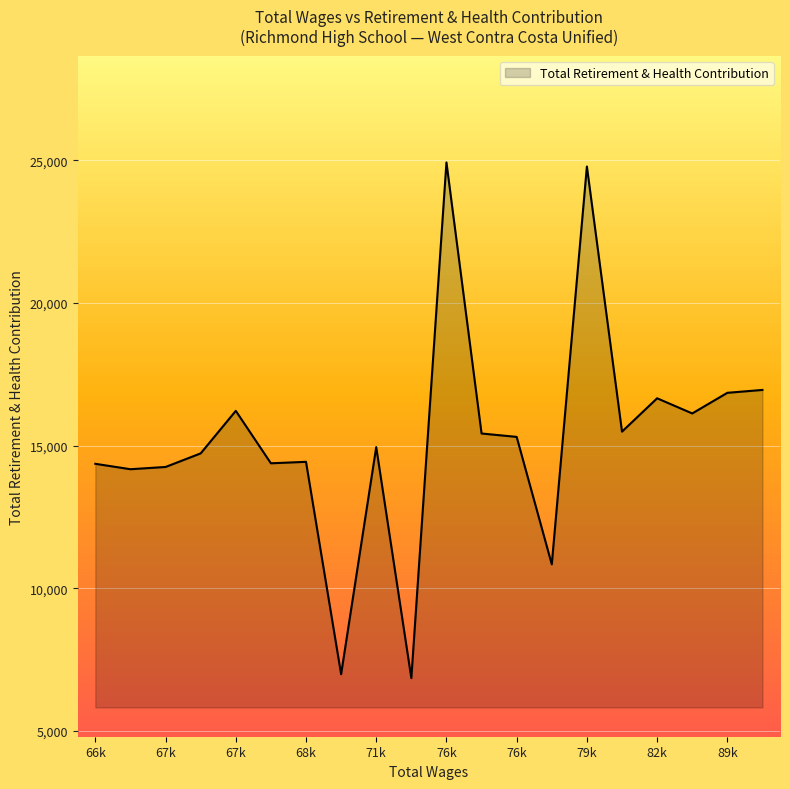

What is the difference between the maximum and minimum values?

18074